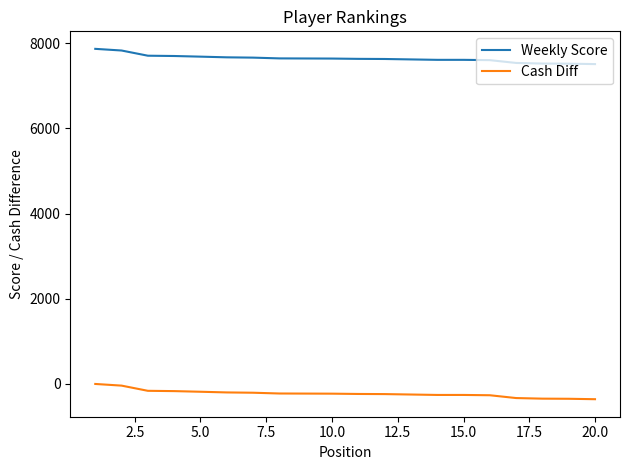

What is the minimum value for Cash Diff?

-358